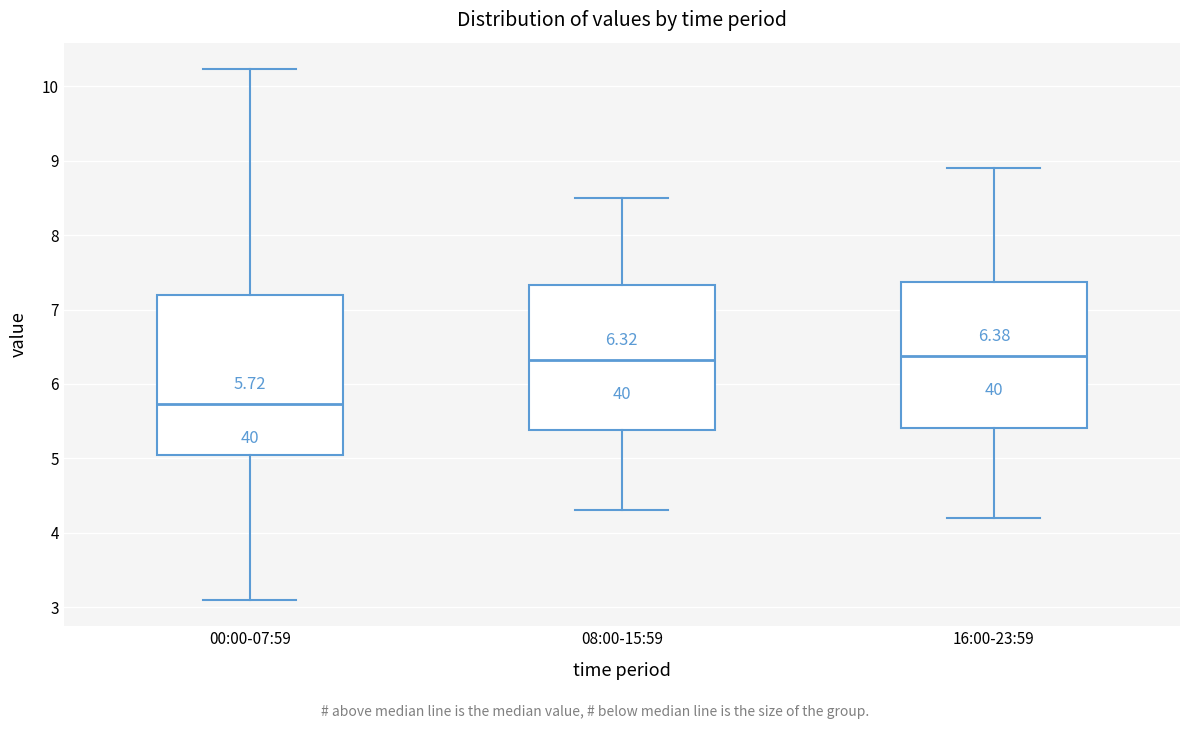

Which box is the tallest, from its lower edge to its upper edge?

00:00-07:59